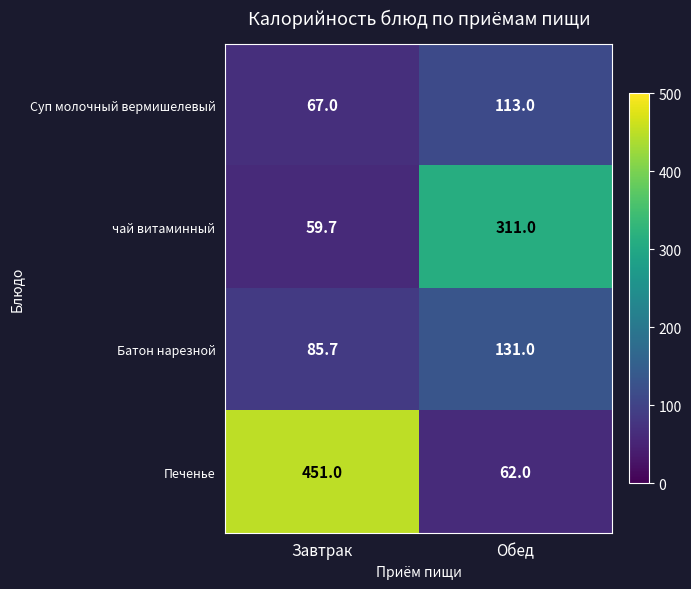

The Суп молочный вермишелевый series shows 113.0 at Обед. True or false?

True